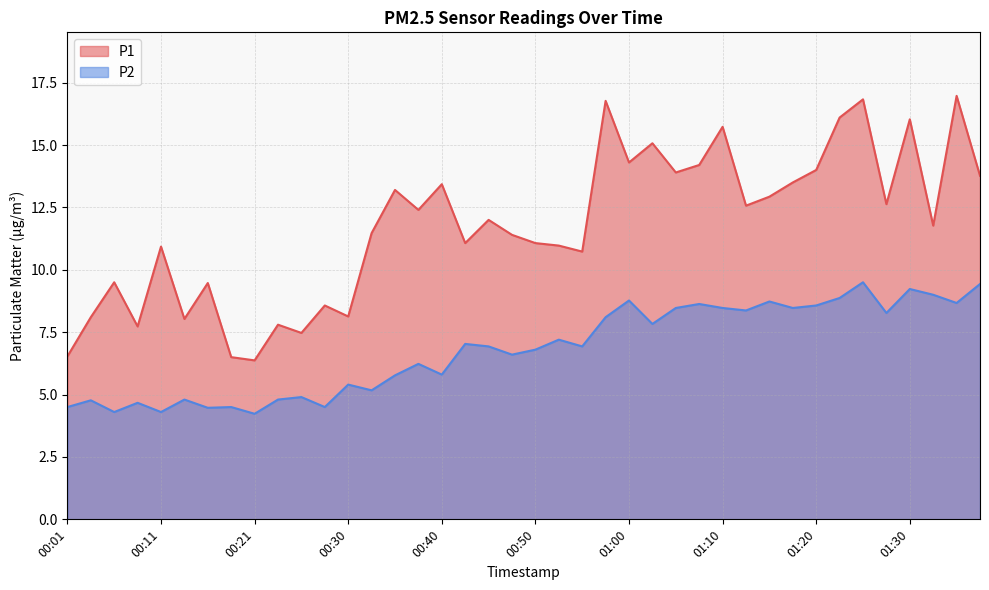

Reading left to right, extract all data points from this chart.

P1: 6.5	8.1	9.5	7.7	10.9	8.0	9.5	6.5	6.4	7.8	7.5	8.6	8.1	11.5	13.2	12.4	13.4	11.1	12.0	11.4	11.1	11.0	10.7	16.8	14.3	15.1	13.9	14.2	15.7	12.6	12.9	13.5	14.0	16.1	16.8	12.6	16.0	11.8	17.0	13.8
P2: 4.5	4.8	4.3	4.7	4.3	4.8	4.5	4.5	4.2	4.8	4.9	4.5	5.4	5.2	5.8	6.2	5.8	7.0	6.9	6.6	6.8	7.2	6.9	8.1	8.8	7.8	8.5	8.6	8.5	8.4	8.7	8.5	8.6	8.9	9.5	8.3	9.2	9.0	8.7	9.4